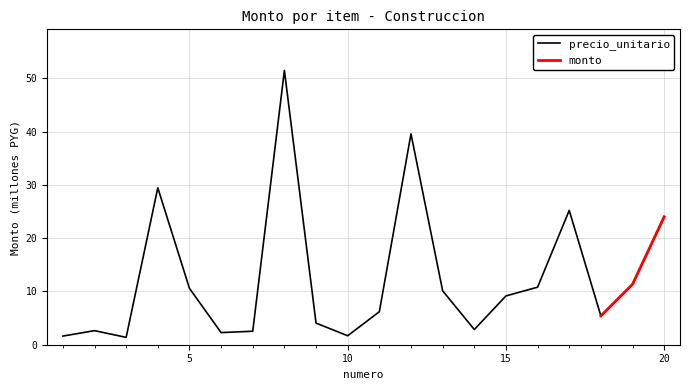

Reading left to right, list all the values displayed in this chart.

1=1.6	2=2.6	3=1.4	4=29.4	5=10.6	6=2.3	7=2.5	8=51.5	9=4.1	10=1.7	11=6.2	12=39.6	13=10.1	14=2.9	15=9.2	16=10.8	17=25.2	18=5.4	19=11.3	20=24.0